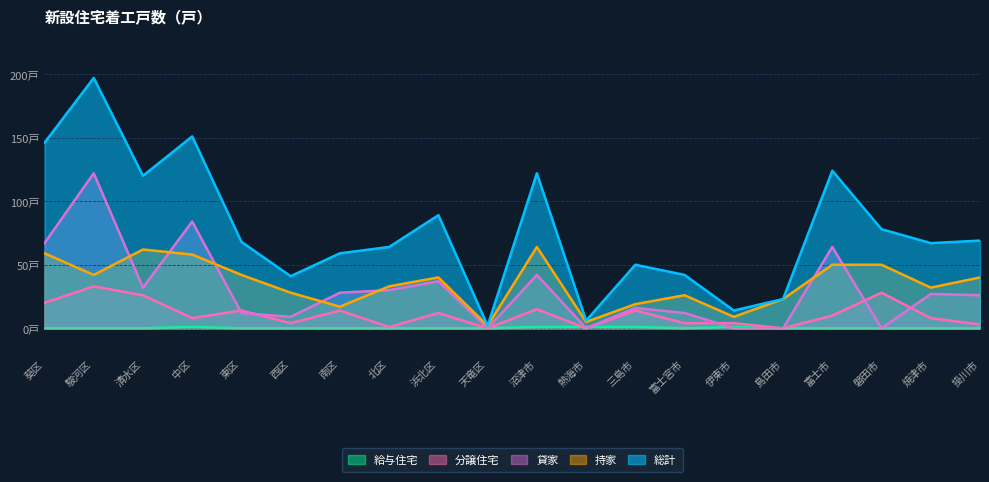

How many values in the 貸家 series exceed 27?

9